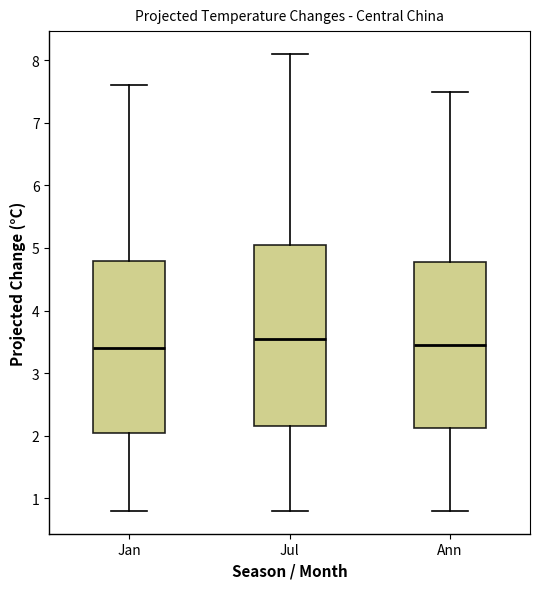

Where is the lower edge of the box for Ann on the y-axis? The values are not printed on the chart, so give them approximately, as read against the axis.

2.1